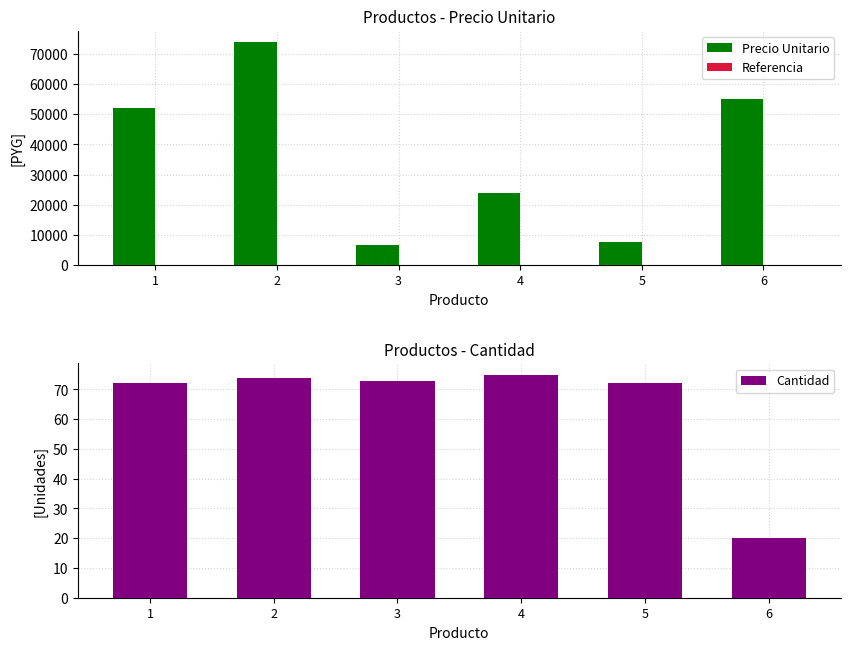

How many groups of bars are there?

6